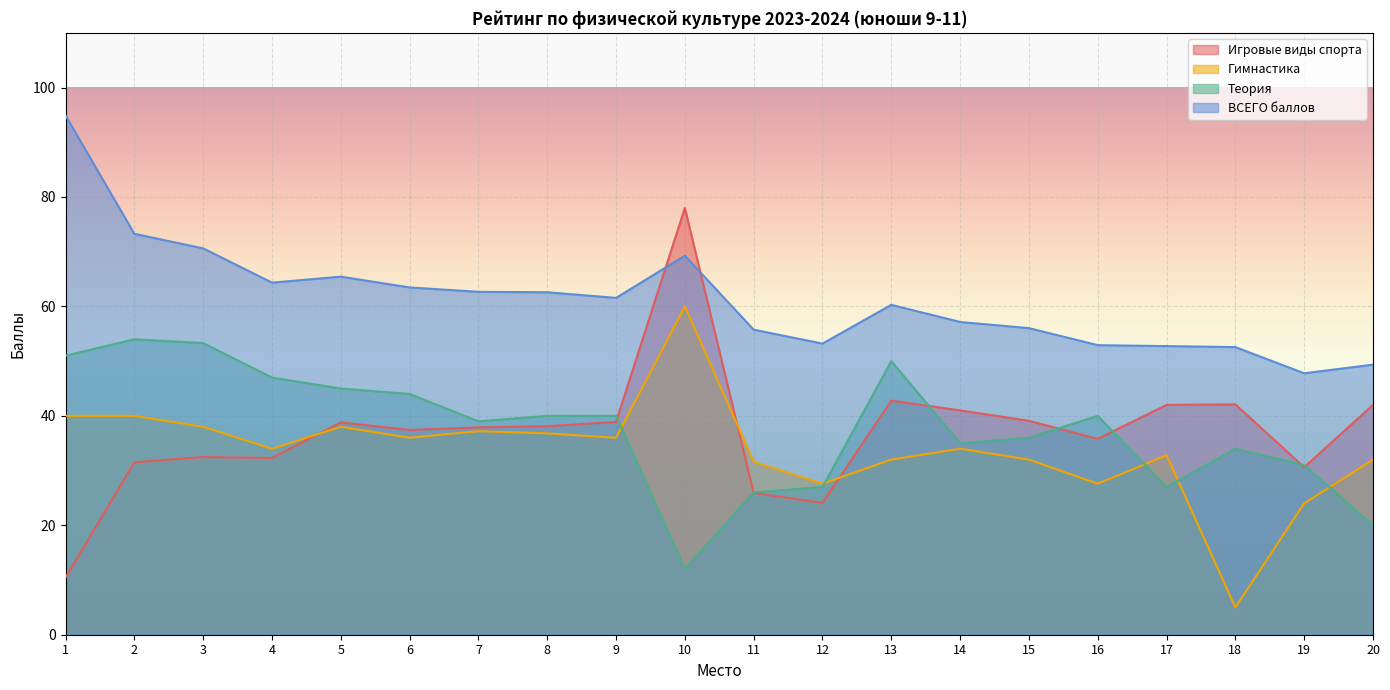

Rank the categories by ВСЕГО баллов value from highest to lowest.

1, 2, 3, 10, 5, 4, 6, 7, 8, 9, 13, 14, 15, 11, 12, 16, 17, 18, 20, 19